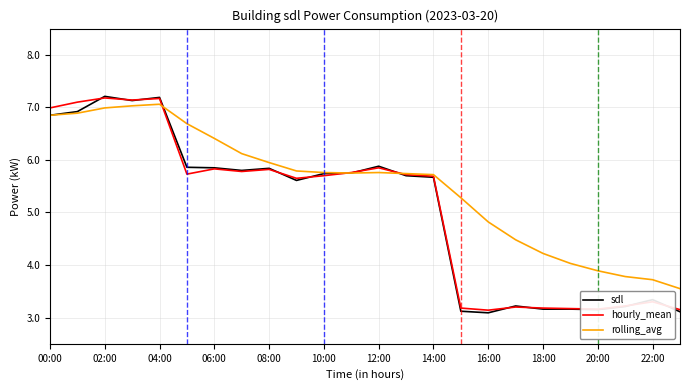

Which series has the largest total across all categories?

rolling_avg